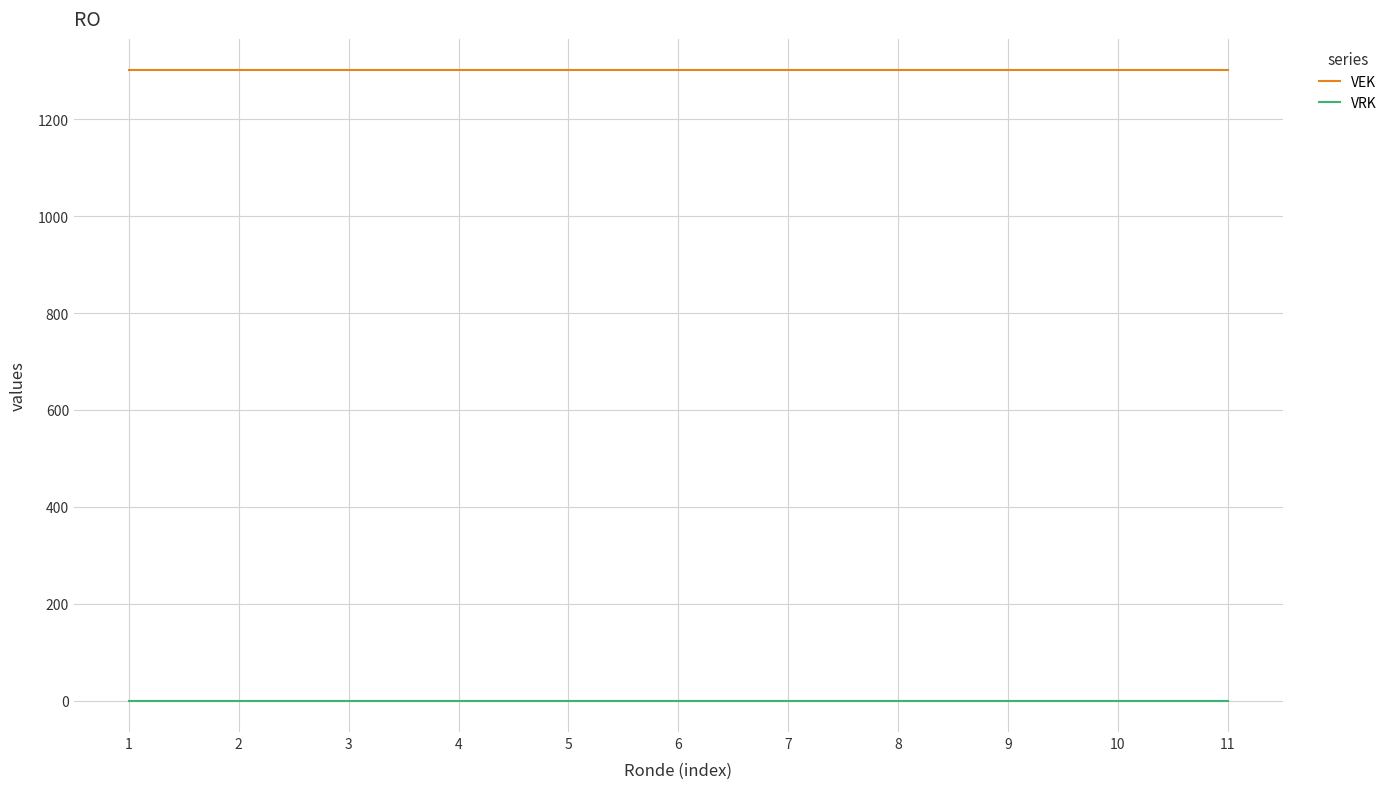

Is this an area chart (filled region under the line)?

No